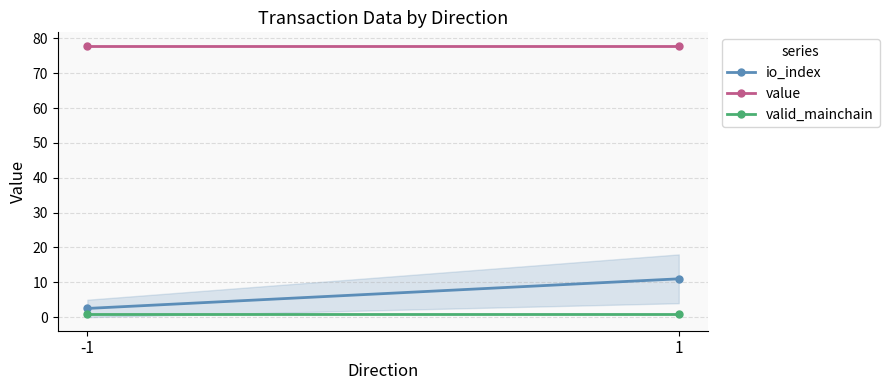

What is the value of the io_index point at the 2nd from the left?

11.0